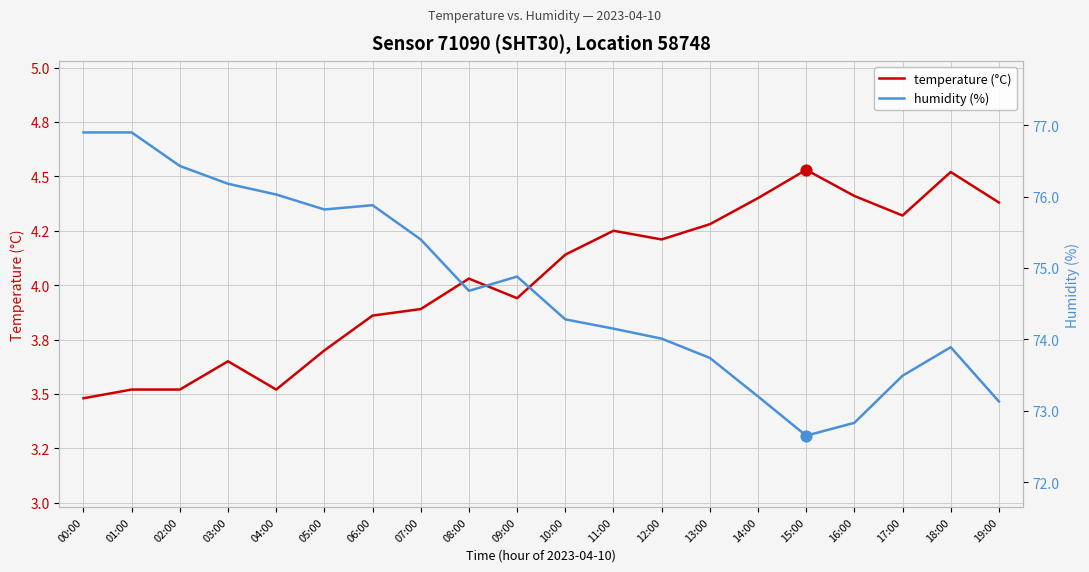

What are all the series names shown in the legend?

temperature (°C), humidity (%)